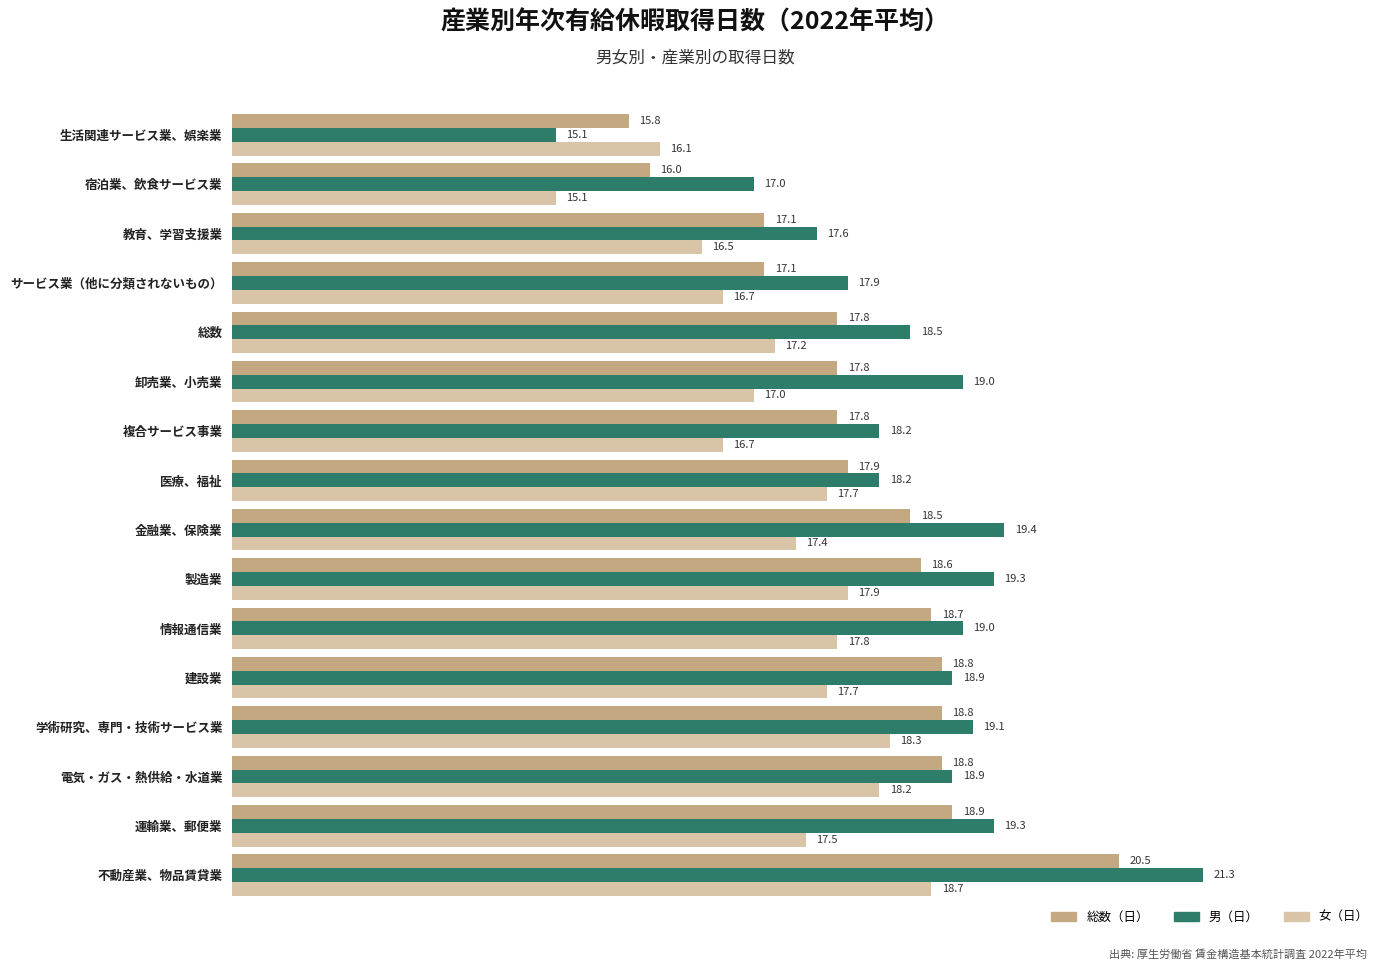

What is the difference between the maximum and minimum values in the 男（日） series?

6.2